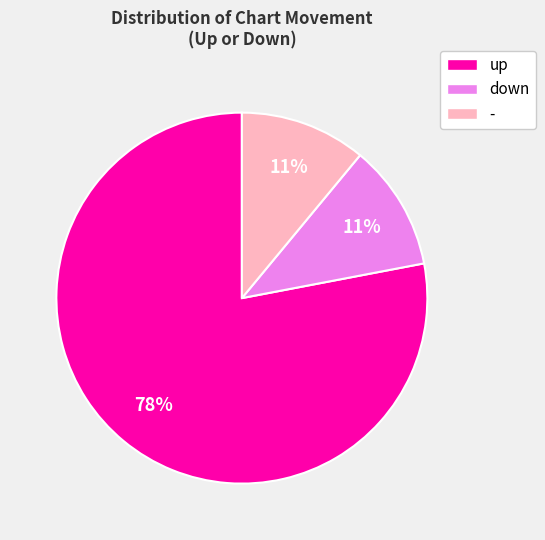

To the nearest percent, what is the difference between the up and - slice percentages?

67%